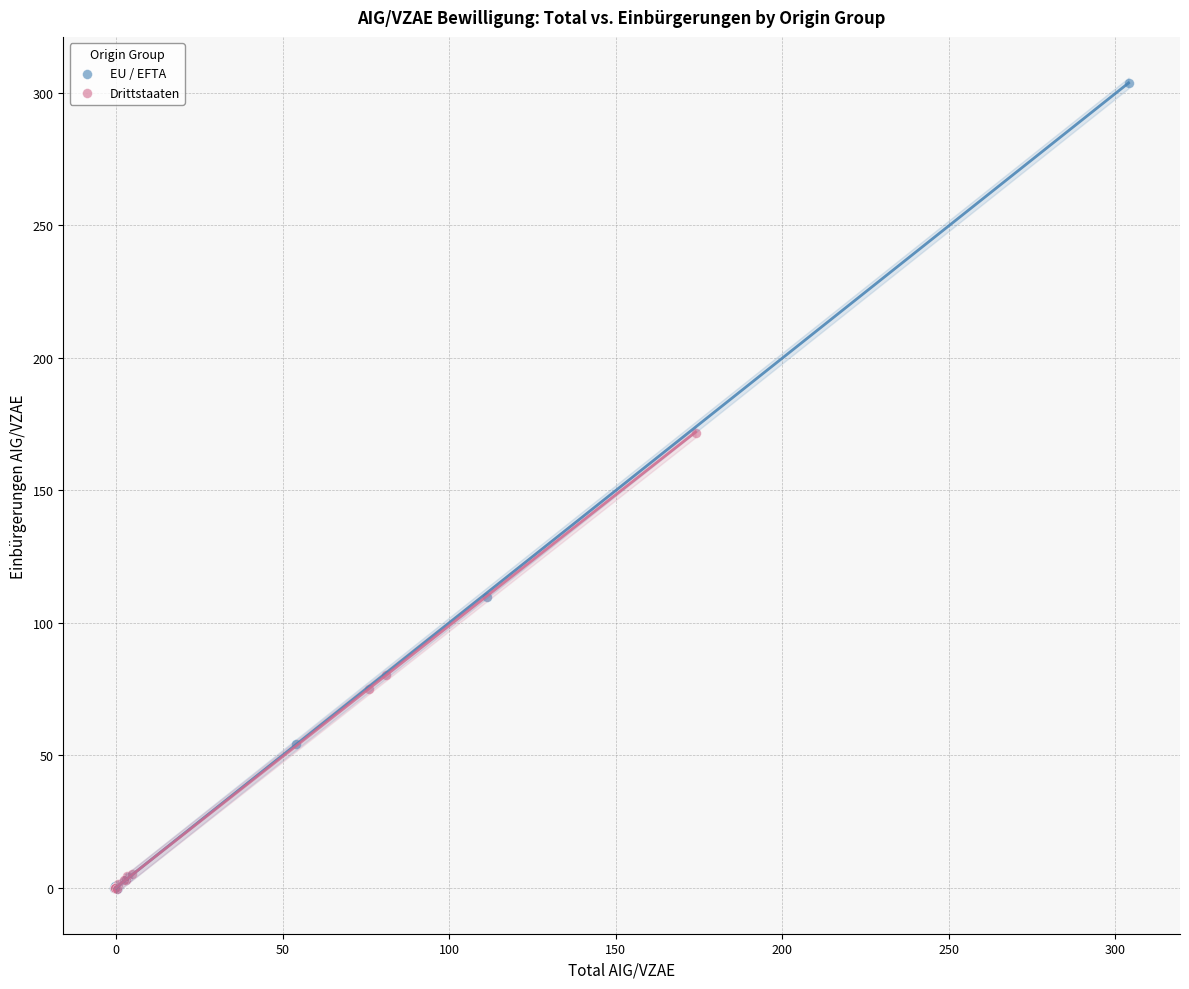

Which series has the widest spread of Y values?

EU / EFTA